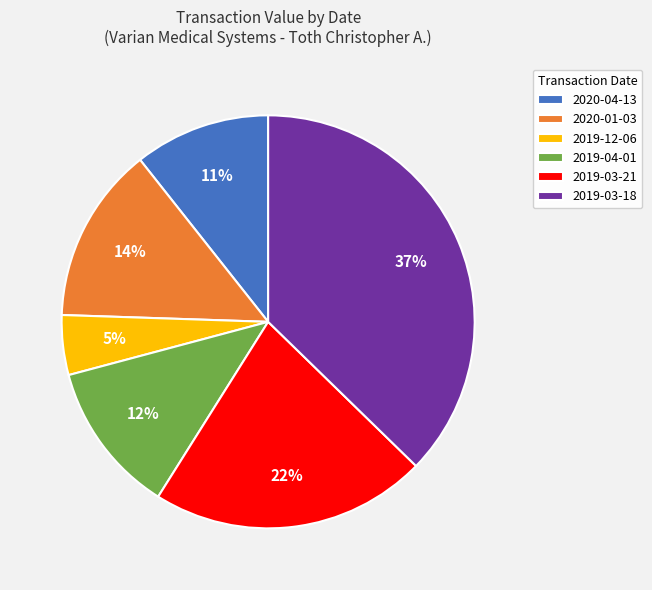

Is the sum of 2019-12-06 and 2019-03-21 greater than half?

No